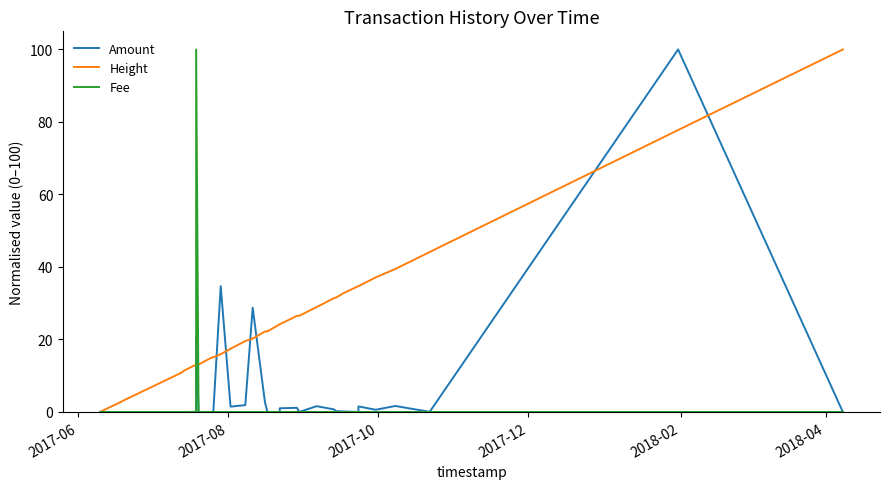

Reading left to right, what are all the values shown in this chart?

Amount: 0.0	0.0	0.0	0.0	0.0	0.0	0.0	0.0	0.0	0.0	0.0	20.8	0.0	0.0	0.0	0.0	0.1	34.7	1.5	1.9	28.8	2.6	0.0	0.0	0.0	1.0	1.1	0.0	1.6	0.7	0.2	0.1	0.0	1.5	0.6	1.7	0.8	0.1	100.0	0.0
Height: 0.0	0.7	1.4	2.0	2.6	3.0	3.7	10.8	11.4	13.1	13.0	12.8	13.1	13.1	14.9	15.2	15.1	15.9	17.4	19.6	20.3	22.2	22.3	22.2	24.2	24.2	26.5	26.6	28.9	31.4	31.6	32.8	34.7	34.7	37.1	39.4	41.8	44.1	77.8	100.0
Fee: 0.0	0.0	0.0	0.0	0.0	0.0	0.0	0.0	0.0	0.0	0.0	100.0	0.0	0.0	0.0	0.0	0.0	0.0	0.0	0.0	0.0	0.0	0.0	0.0	0.0	0.0	0.0	0.0	0.0	0.0	0.0	0.0	0.0	0.0	0.0	0.0	0.0	0.0	0.0	0.0